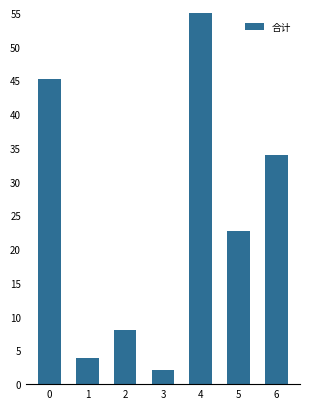

What is the sum of all values?

428.9